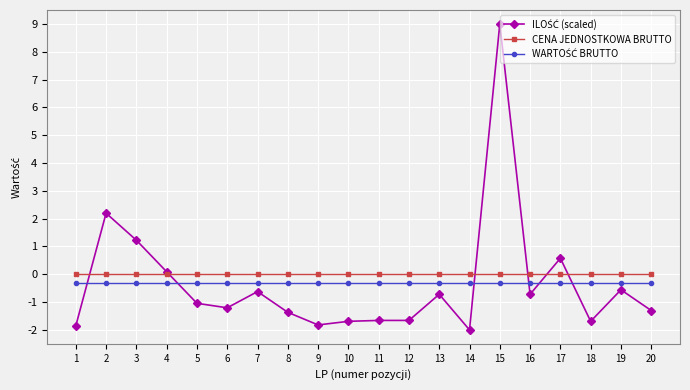

At which category is the sum across all series the highest?

15